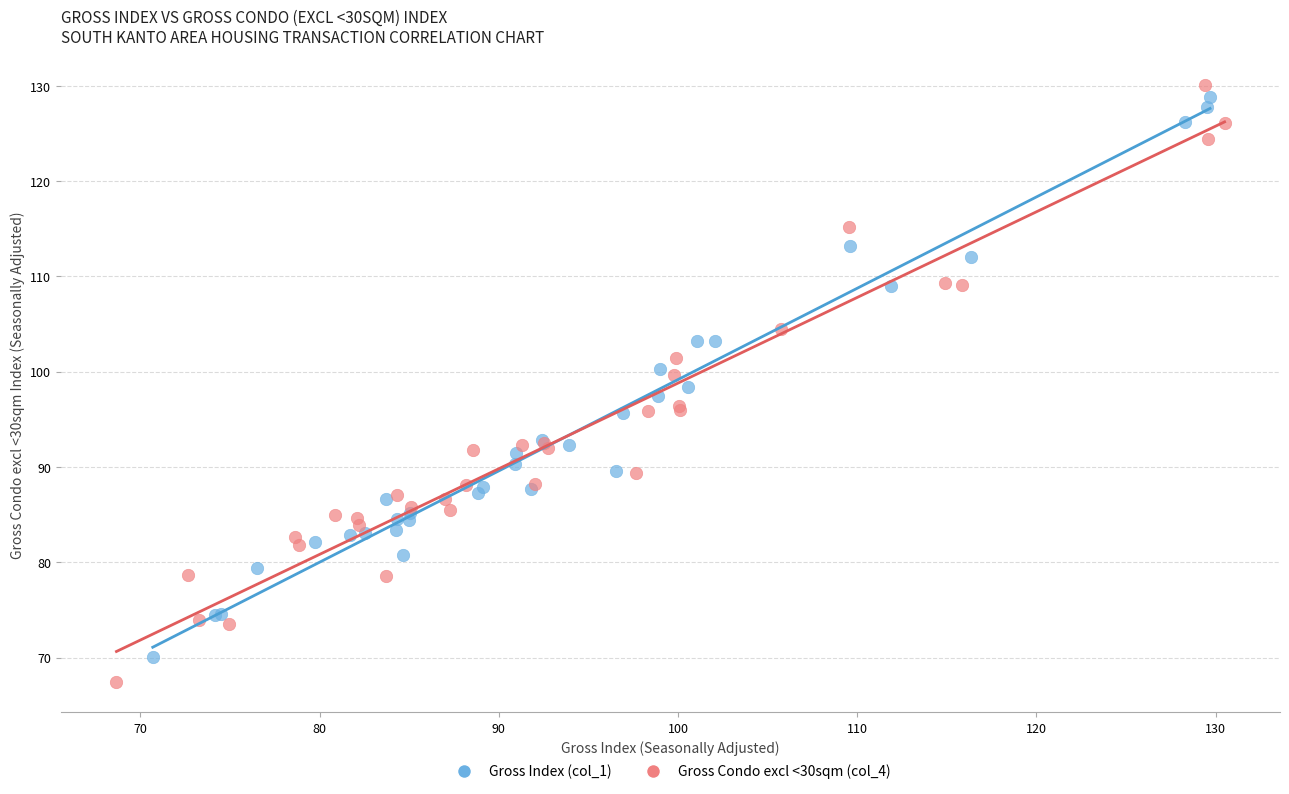

Which series contains the lowest Y value?

Gross Condo excl <30sqm (col_4)